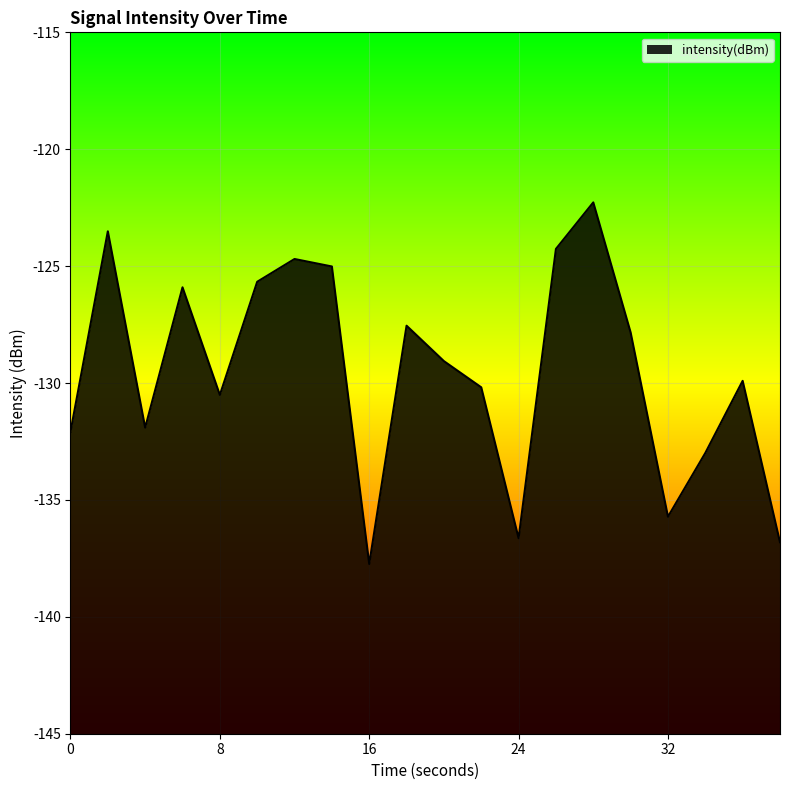

How many values exceed -129?

9